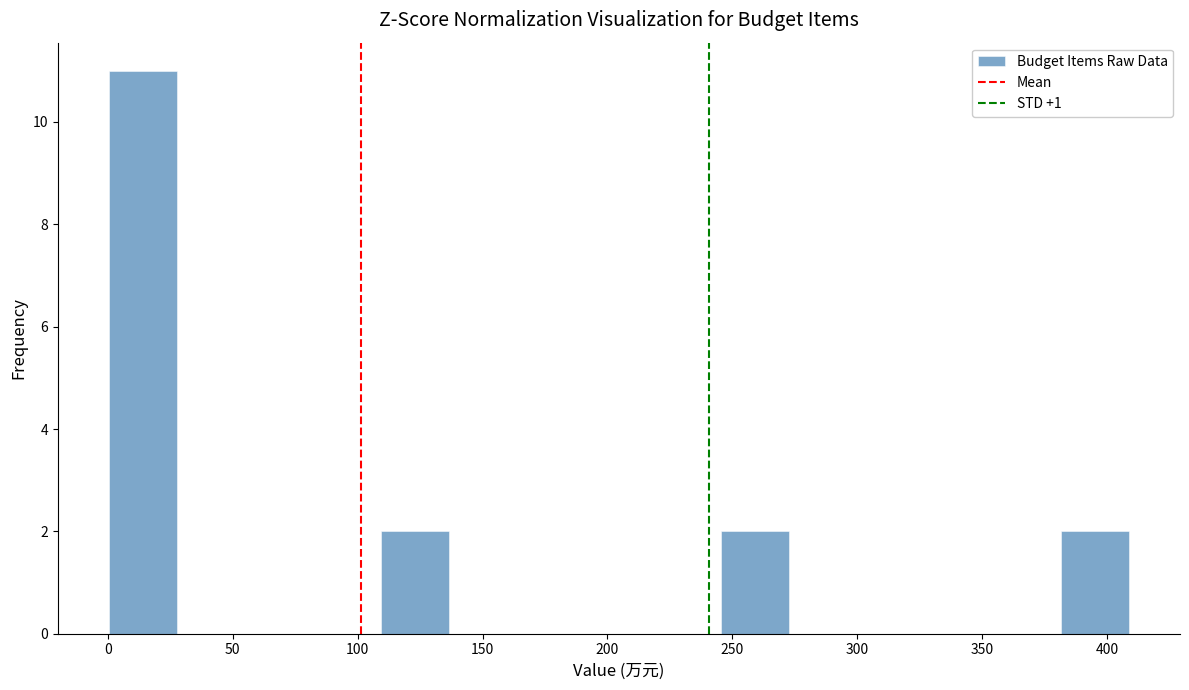

Reading left to right, list every bar in this chart as the range it spans on the x-axis followed by its height. Neither the bar edges nor the heights are printed on the chart, so give them approximately, as read against the axes.

0 to 30: 11
30 to 55: 0
55 to 80: 0
80 to 110: 0
110 to 135: 2
135 to 165: 0
165 to 190: 0
190 to 220: 0
220 to 245: 0
245 to 275: 2
275 to 300: 0
300 to 325: 0
325 to 355: 0
355 to 380: 0
380 to 410: 2